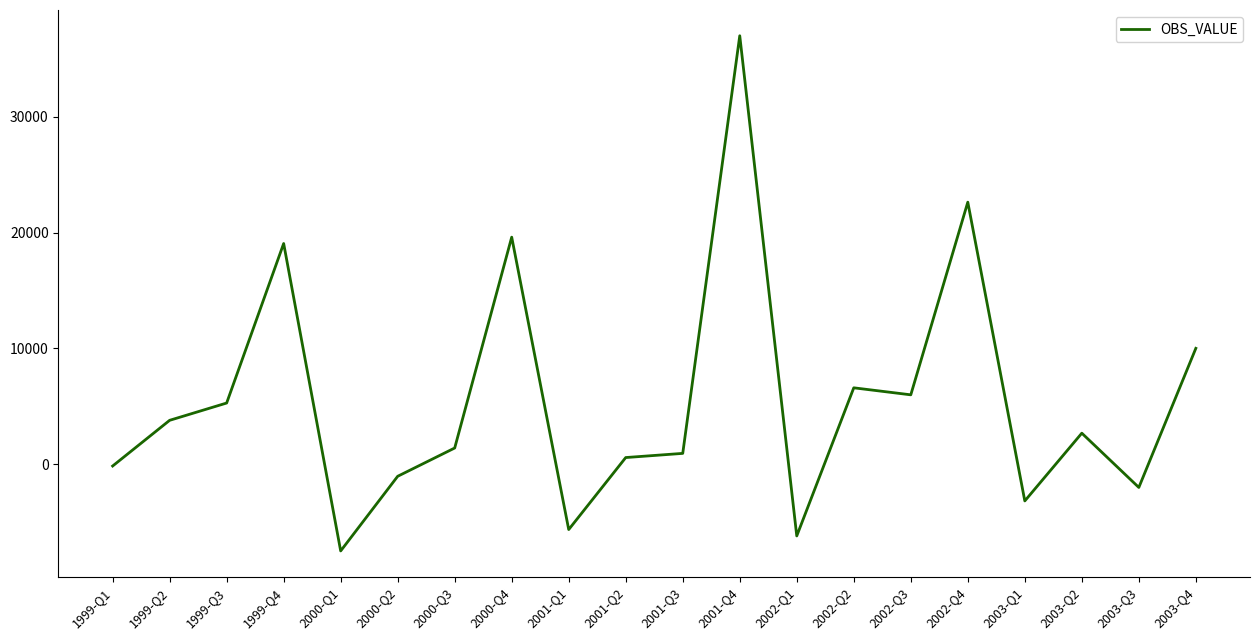

Is it true that the value at 2003-Q4 is 16534.0?

False